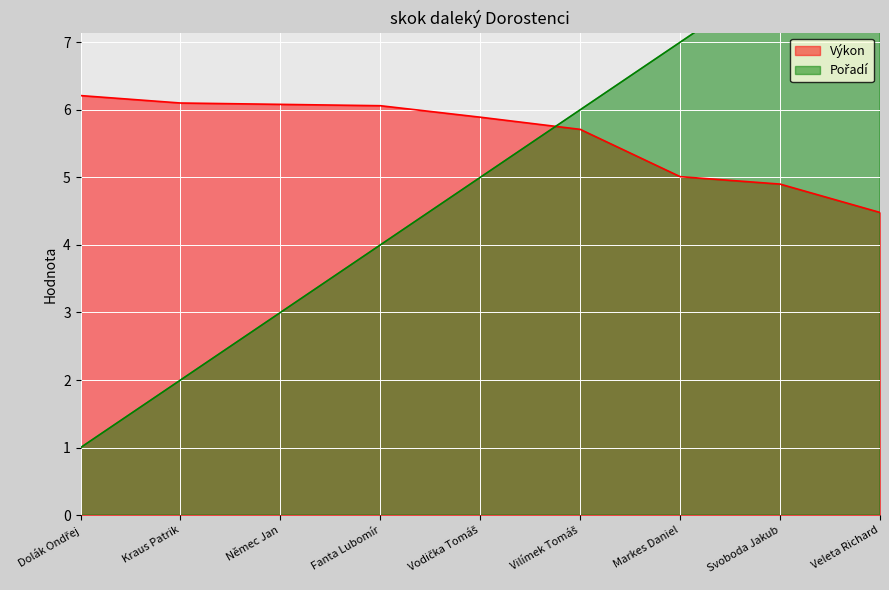

What is the total value across all series at Němec Jan?

9.1